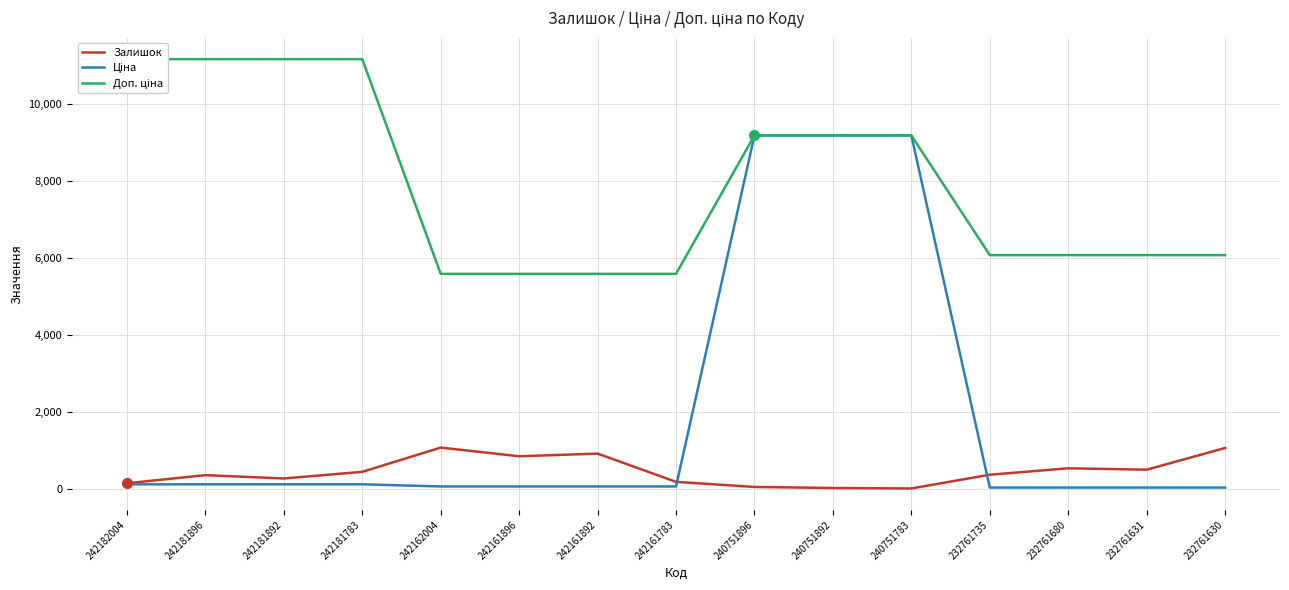

True or false: Залишок and Ціна intersect in this chart.

True